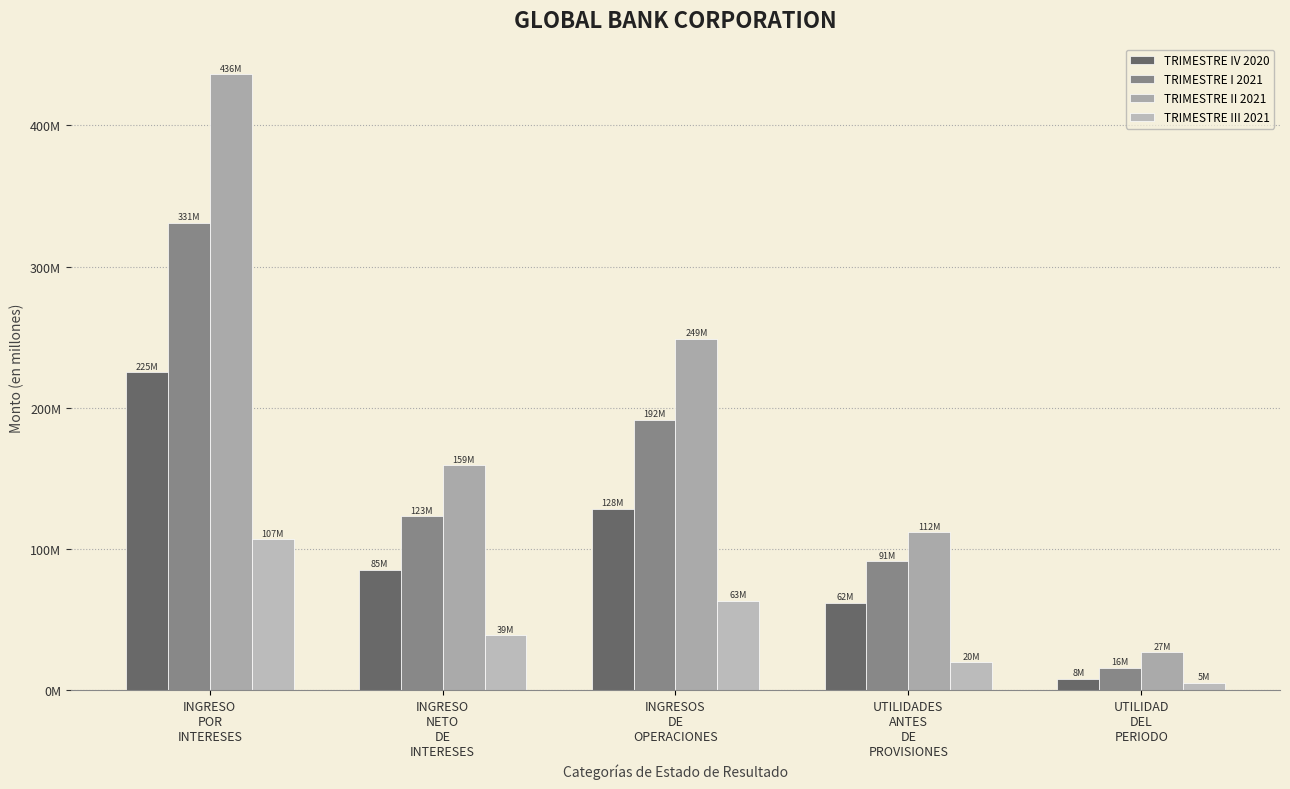

Reading left to right, extract all data points from this chart.

TRIMESTRE IV 2020: INGRESO
POR
INTERESES=224999187	INGRESO
NETO
DE
INTERESES=85214443	INGRESOS
DE
OPERACIONES=128435191	UTILIDADES
ANTES
DE
PROVISIONES=61893190	UTILIDAD
DEL
PERIODO=7937009
TRIMESTRE I 2021: INGRESO
POR
INTERESES=331183017	INGRESO
NETO
DE
INTERESES=123087491	INGRESOS
DE
OPERACIONES=191594114	UTILIDADES
ANTES
DE
PROVISIONES=91235426	UTILIDAD
DEL
PERIODO=15876768
TRIMESTRE II 2021: INGRESO
POR
INTERESES=436095178	INGRESO
NETO
DE
INTERESES=159270208	INGRESOS
DE
OPERACIONES=248946424	UTILIDADES
ANTES
DE
PROVISIONES=111797431	UTILIDAD
DEL
PERIODO=26593147
TRIMESTRE III 2021: INGRESO
POR
INTERESES=106675283	INGRESO
NETO
DE
INTERESES=38905712	INGRESOS
DE
OPERACIONES=63377346	UTILIDADES
ANTES
DE
PROVISIONES=19700076	UTILIDAD
DEL
PERIODO=5124641